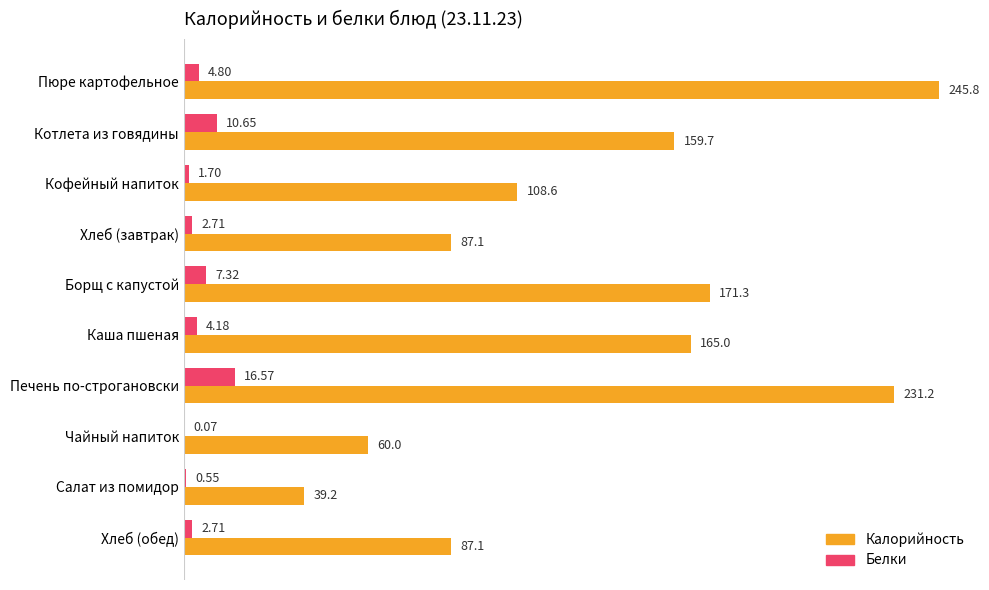

What is the average value of the Калорийность series?

135.5